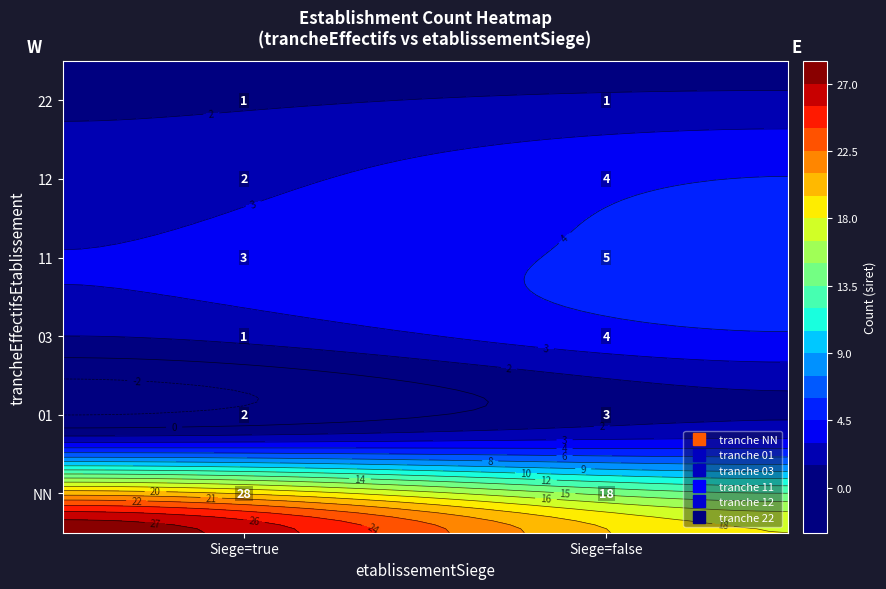

Which category has the lowest value in the 01 series?

true